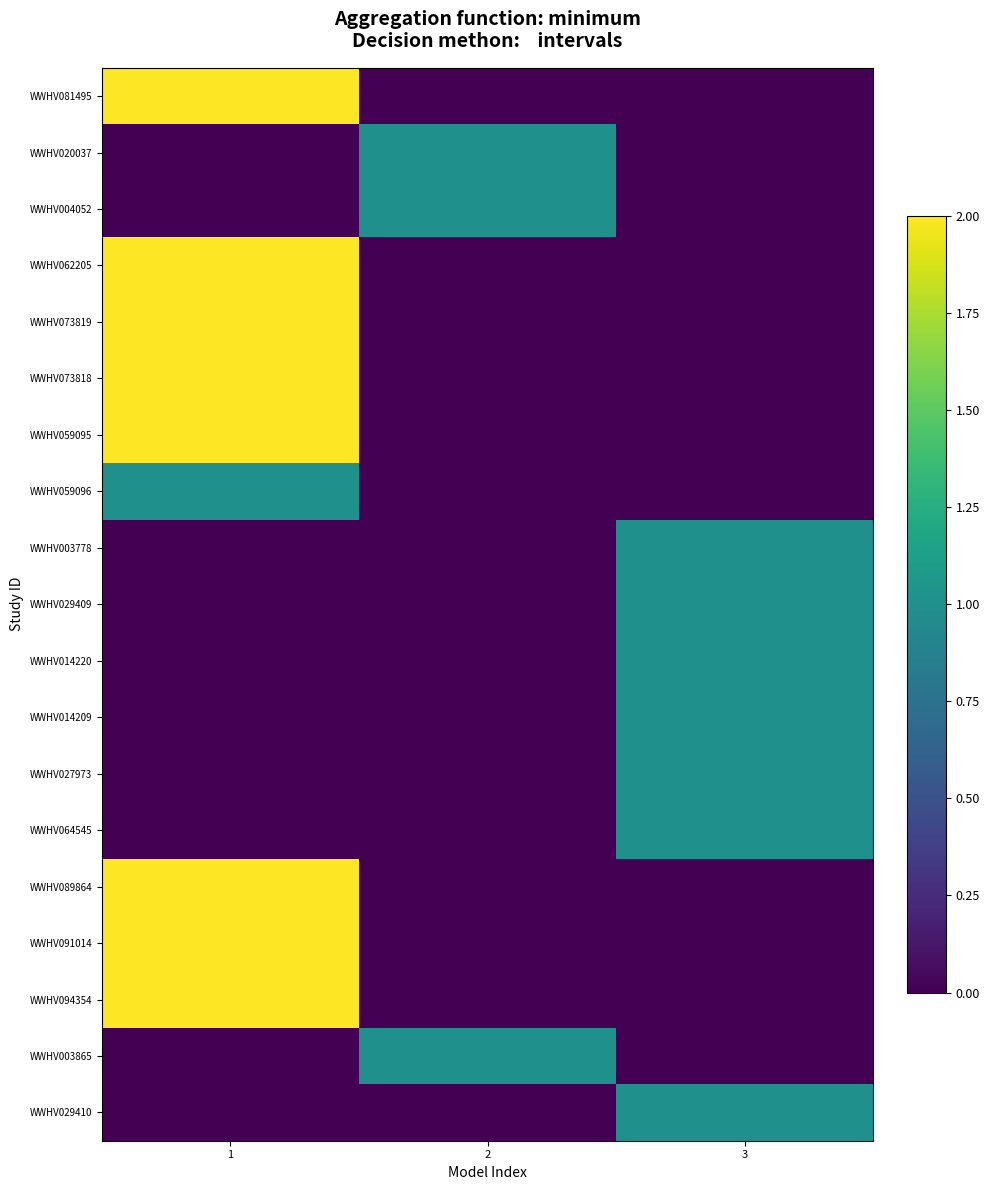

Reading left to right, what are all the values shown in this chart?

WWHV081495: 1=2	2=0	3=0
WWHV020037: 1=0	2=1	3=0
WWHV004052: 1=0	2=1	3=0
WWHV062205: 1=2	2=0	3=0
WWHV073819: 1=2	2=0	3=0
WWHV073818: 1=2	2=0	3=0
WWHV059095: 1=2	2=0	3=0
WWHV059096: 1=1	2=0	3=0
WWHV003778: 1=0	2=0	3=1
WWHV029409: 1=0	2=0	3=1
WWHV014220: 1=0	2=0	3=1
WWHV014209: 1=0	2=0	3=1
WWHV027973: 1=0	2=0	3=1
WWHV064545: 1=0	2=0	3=1
WWHV089864: 1=2	2=0	3=0
WWHV091014: 1=2	2=0	3=0
WWHV094354: 1=2	2=0	3=0
WWHV003865: 1=0	2=1	3=0
WWHV029410: 1=0	2=0	3=1